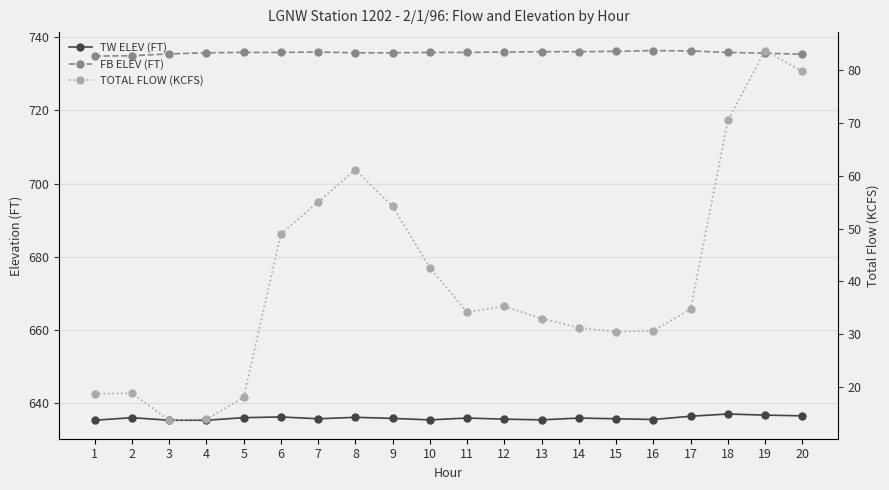

Reading left to right, extract all data points from this chart.

TW ELEV (FT): 1=635.4	2=636.1	3=635.4	4=635.4	5=636.1	6=636.3	7=635.8	8=636.2	9=635.9	10=635.5	11=636.0	12=635.7	13=635.5	14=636.0	15=635.8	16=635.6	17=636.5	18=637.1	19=636.8	20=636.6
FB ELEV (FT): 1=734.8	2=734.9	3=735.4	4=735.7	5=735.8	6=735.8	7=735.9	8=735.7	9=735.7	10=735.8	11=735.8	12=735.9	13=736.0	14=736.0	15=736.1	16=736.3	17=736.2	18=735.8	19=735.6	20=735.3
TOTAL FLOW (KCFS): 1=18.8	2=18.9	3=13.8	4=14.0	5=18.1	6=49.0	7=55.0	8=61.1	9=54.2	10=42.6	11=34.2	12=35.3	13=33.0	14=31.3	15=30.5	16=30.7	17=34.8	18=70.4	19=83.6	20=79.7